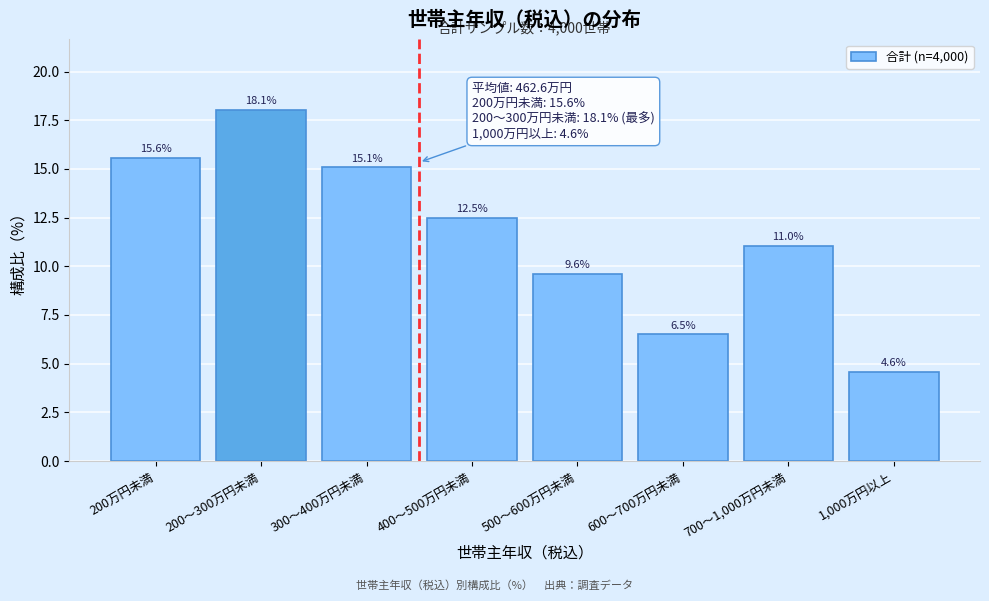

Reading left to right, extract all data points from this chart.

15.6	18.1	15.1	12.5	9.6	6.5	11.0	4.6